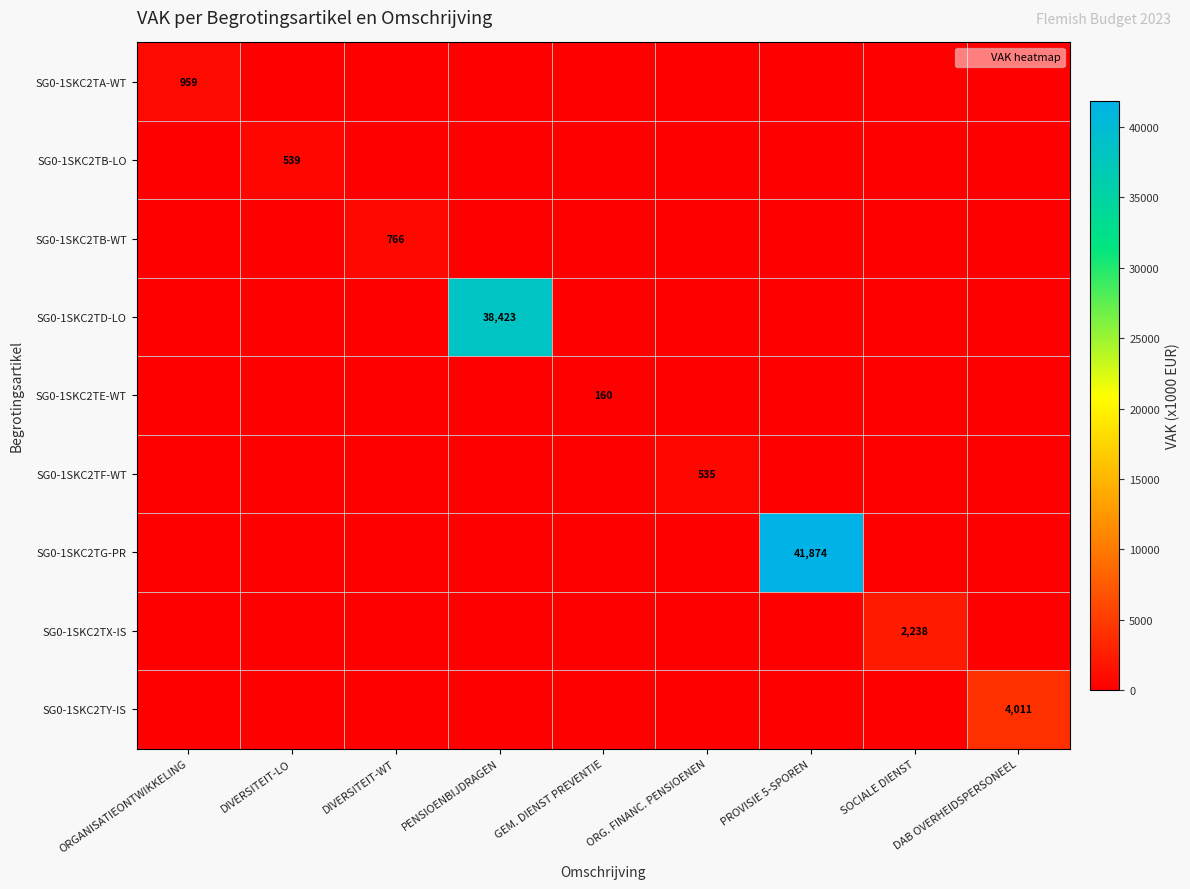

How many values in the SG0-1SKC2TD-LO series exceed 0?

1